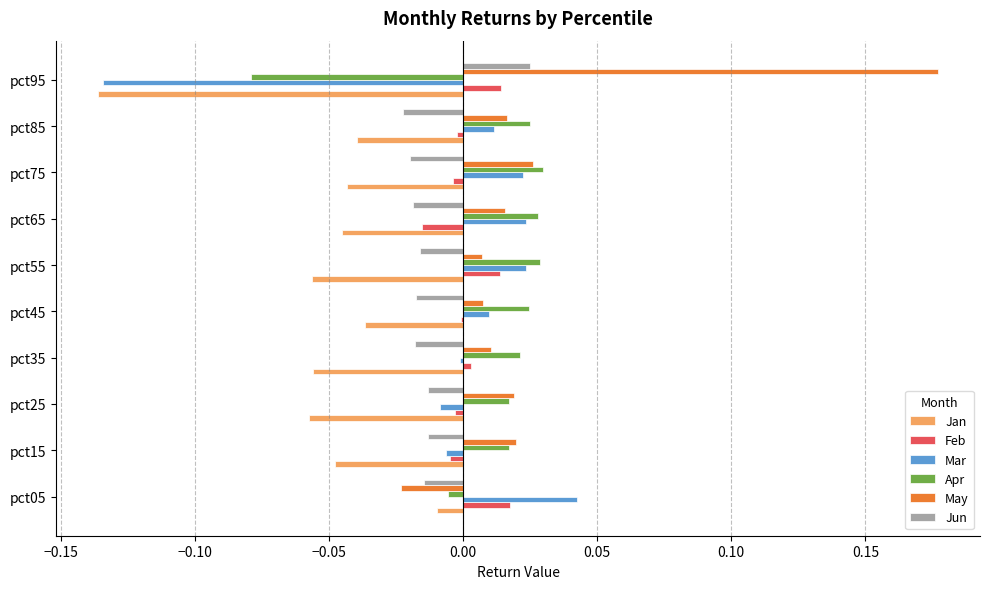

Which category has the highest value across all series?

pct95